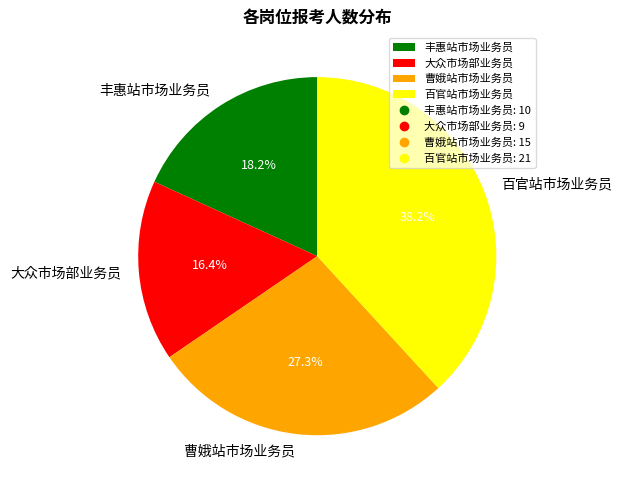

To the nearest percent, what portion does 丰惠站市场业务员 represent?

18%